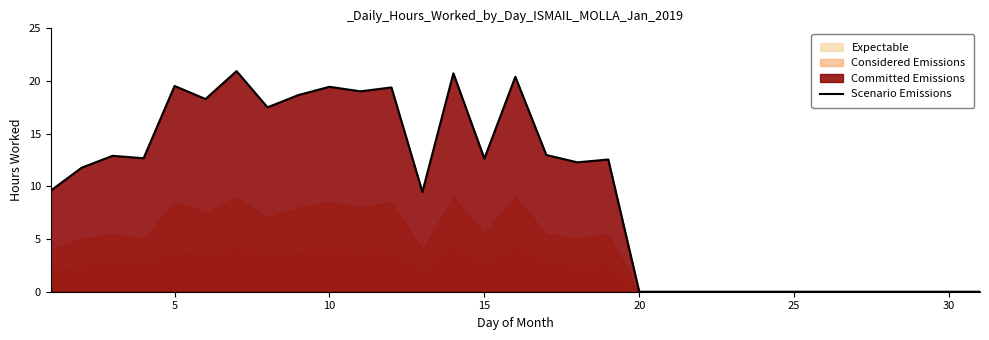

What is the highest value of the Scenario Emissions series?

20.9